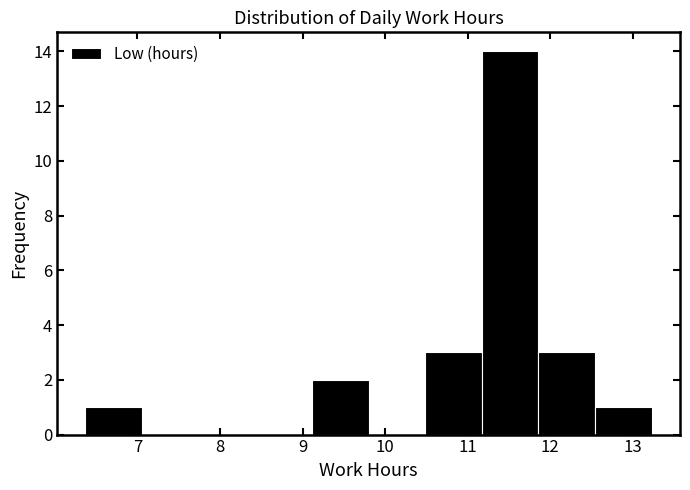

Reading left to right, transcribe this chart: for each bar, give the range it covers on the x-axis and its height. Neither the bar edges nor the heights are printed on the chart, so give them approximately, as read against the axes.

6.4 to 7.1: 1
7.1 to 7.7: 0
7.7 to 8.4: 0
8.4 to 9.1: 0
9.1 to 9.8: 2
9.8 to 10.5: 0
10.5 to 11.2: 3
11.2 to 11.9: 14
11.9 to 12.5: 3
12.5 to 13.2: 1